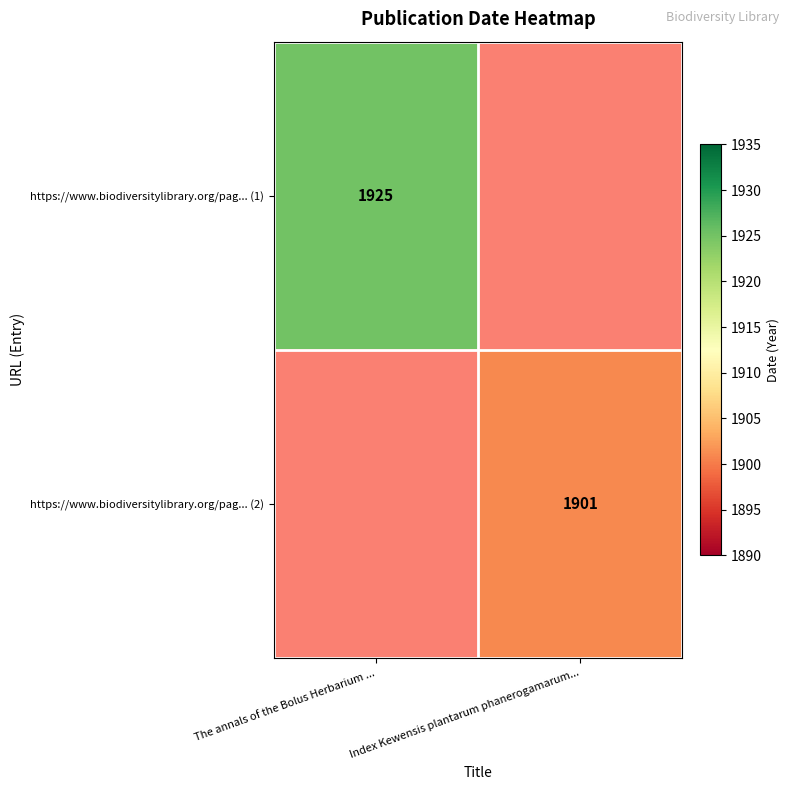

At how many categories does at least one series exceed 1920?

1